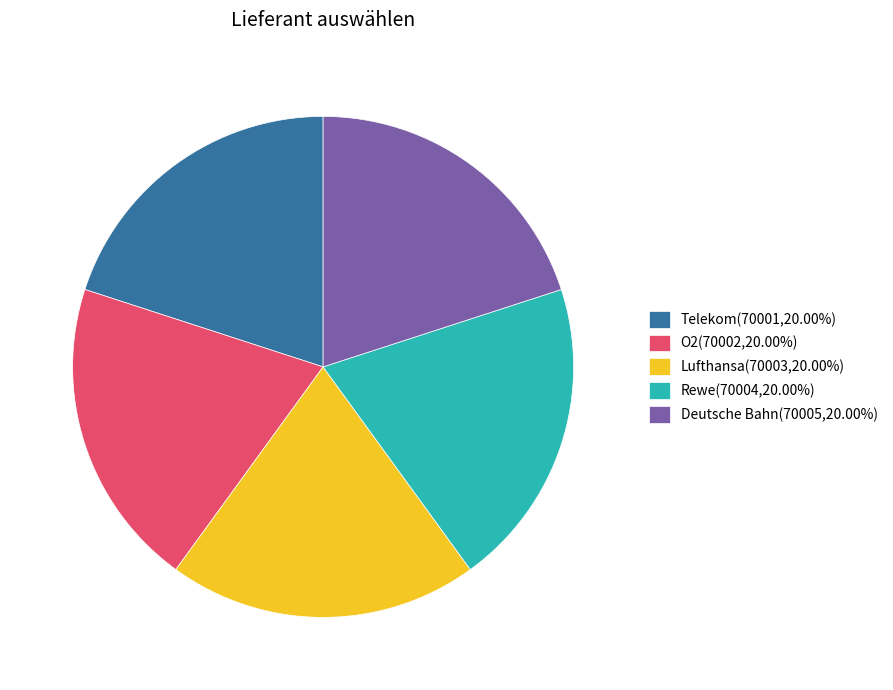

What is the ratio of the value at Deutsche Bahn(70005,20.00%) to the value at O2(70002,20.00%)?

1.0